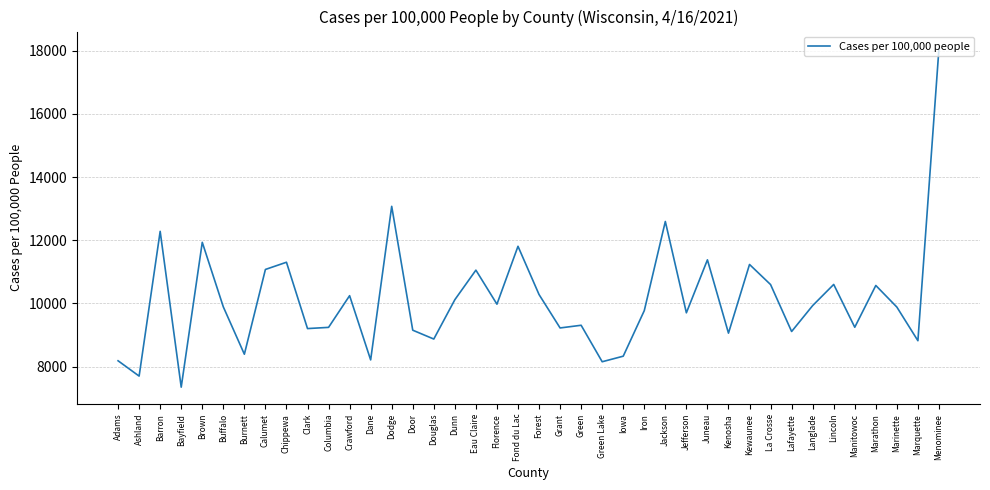

Which category has the lowest value across all series?

Bayfield